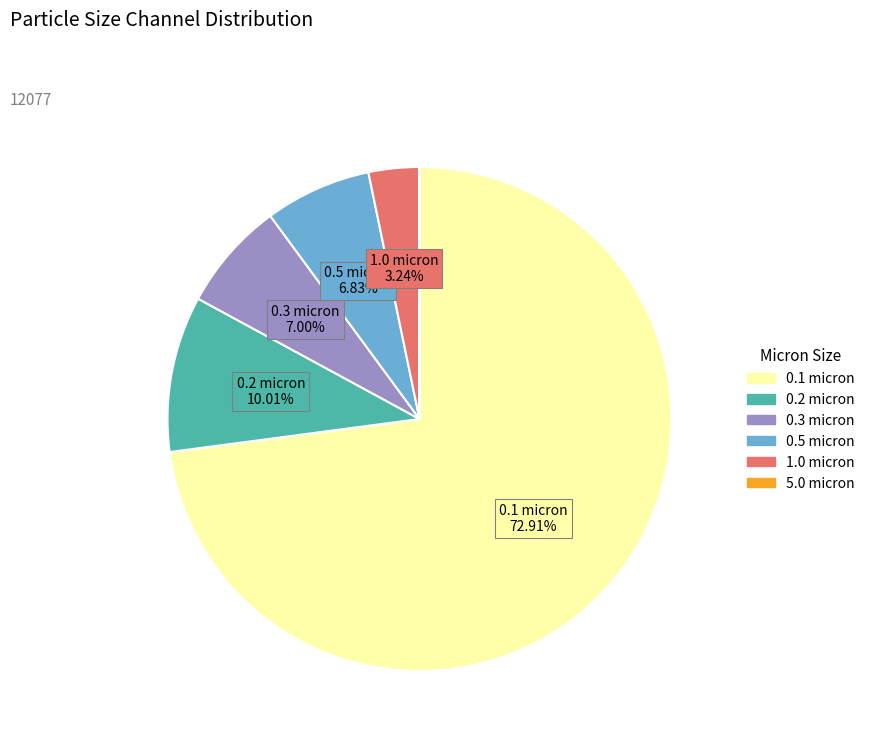

To the nearest percent, what portion does 0.5 micron represent?

7%